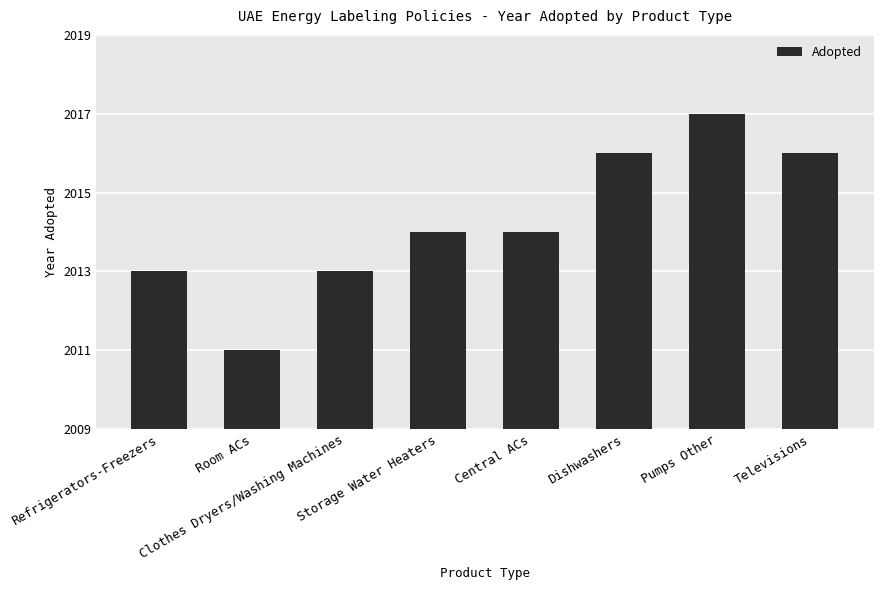

Approximately how many times larger is the value at Clothes Dryers/Washing Machines compared to Pumps Other?

0.5